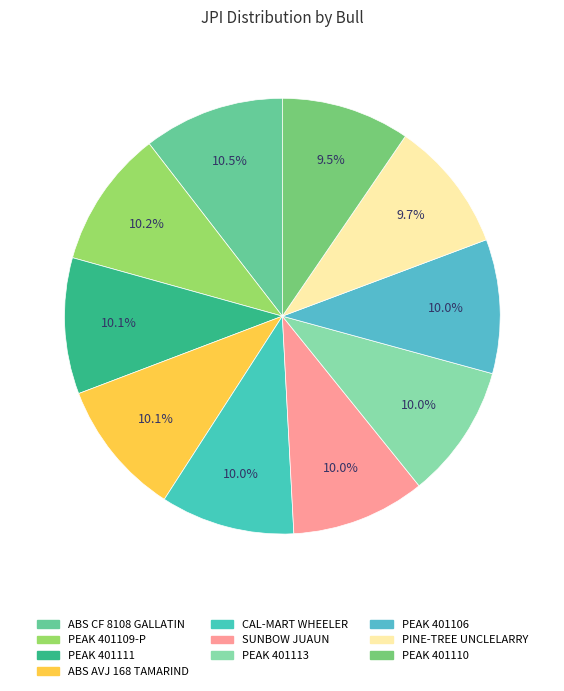

How many segments does this pie chart have?

10